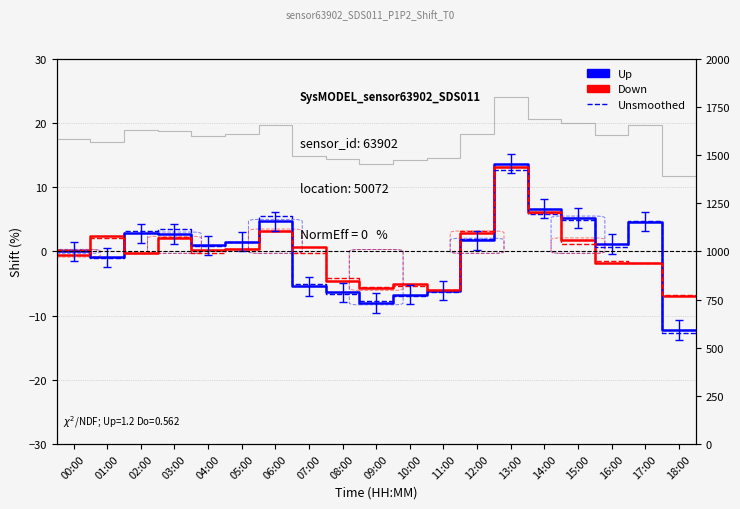

Is this an area chart (filled region under the line)?

No